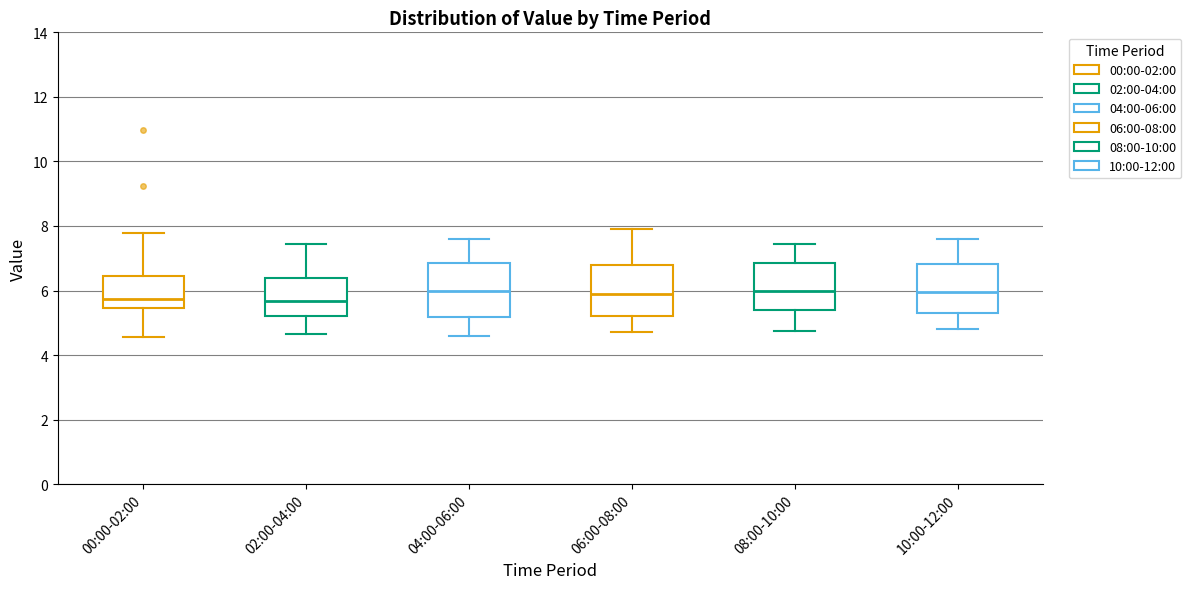

Reading left to right, read every box against the y-axis: the position of its median line, the range the box covers, and the ends of its whiskers. The values are not printed on the chart, so give them approximately, as read against the axis.

00:00-02:00: median 5.8, box 5.4 to 6.4, whiskers 4.6 to 7.8
02:00-04:00: median 5.6, box 5.2 to 6.4, whiskers 4.6 to 7.4
04:00-06:00: median 6.0, box 5.2 to 6.8, whiskers 4.6 to 7.6
06:00-08:00: median 6.0, box 5.2 to 6.8, whiskers 4.8 to 8.0
08:00-10:00: median 6.0, box 5.4 to 6.8, whiskers 4.8 to 7.4
10:00-12:00: median 6.0, box 5.4 to 6.8, whiskers 4.8 to 7.6